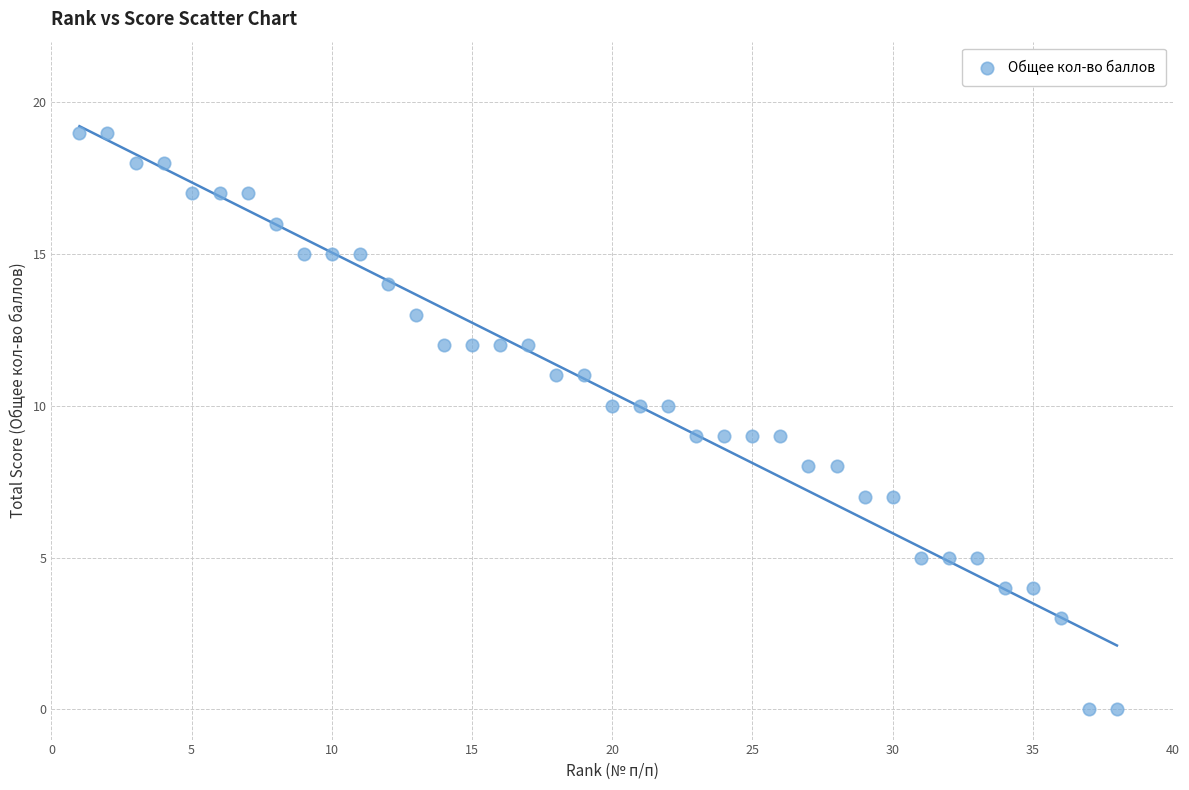

What is the range of Y values (max minus min)?

19